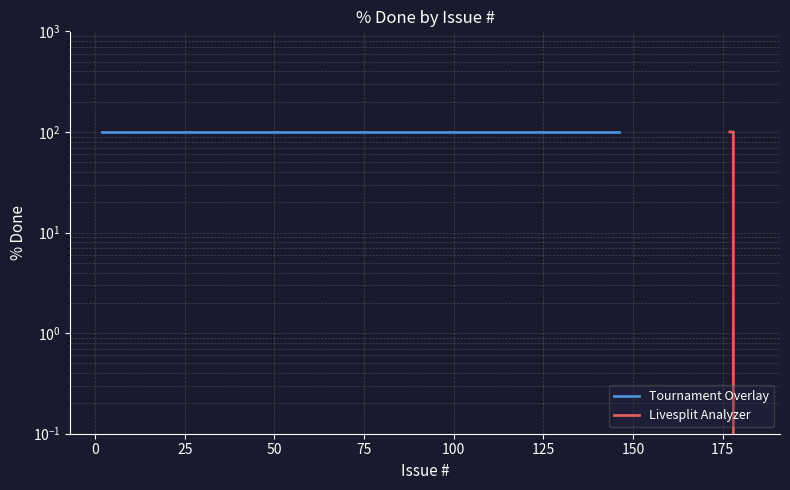

True or false: Livesplit Analyzer and Tournament Overlay intersect in this chart.

False